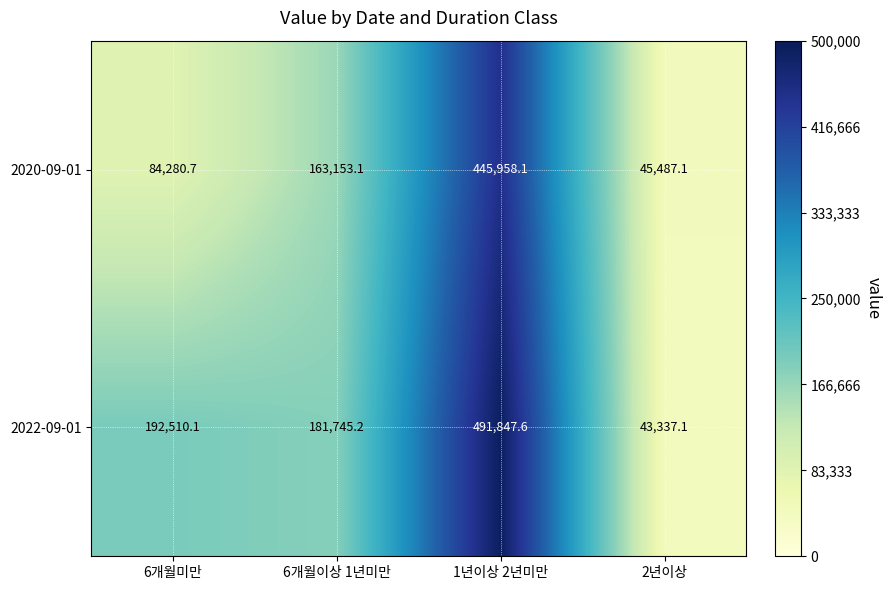

What is the spread (max minus min) of values at 2년이상?

2150.0